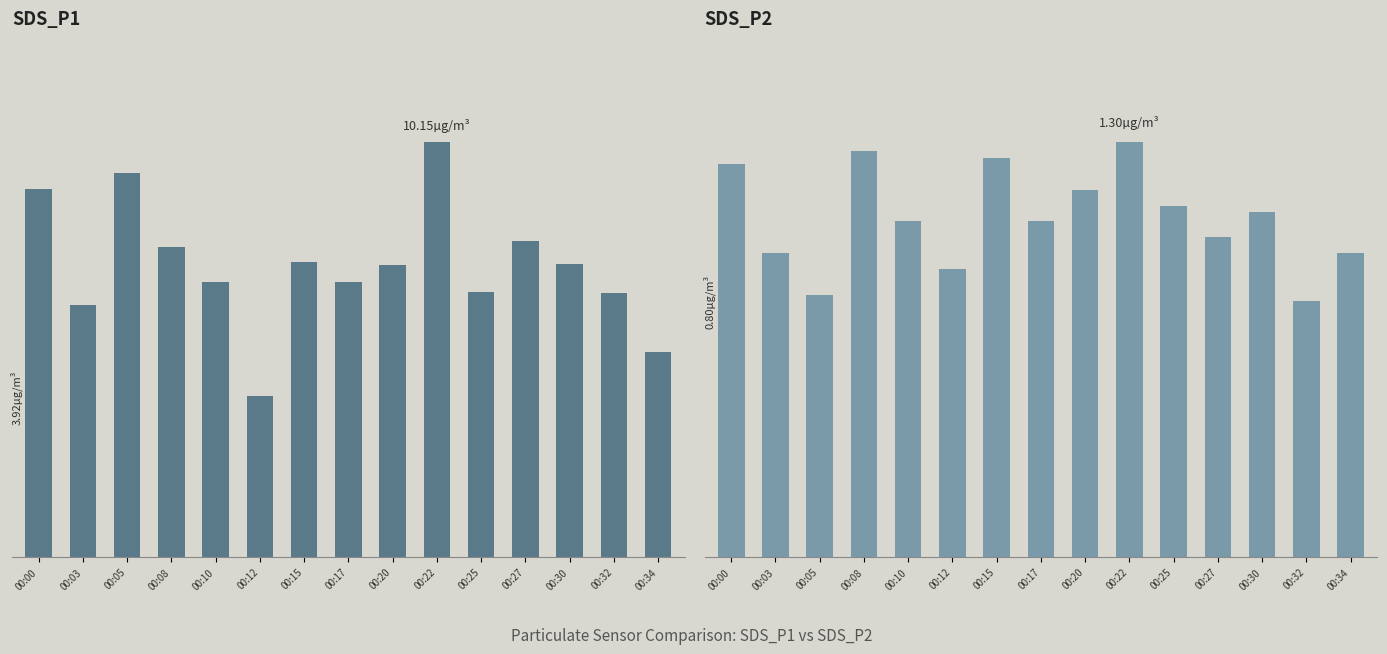

Rank the series by their maximum value, from highest to lowest.

SDS_P1, SDS_P2